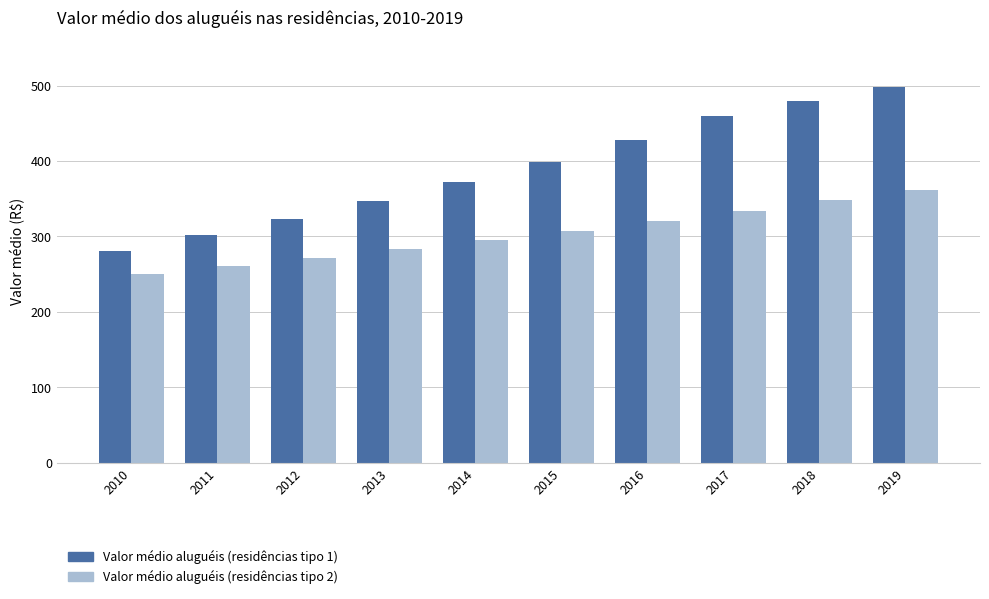

At which label is Valor médio aluguéis (residências tipo 2) closest to 305?

2015